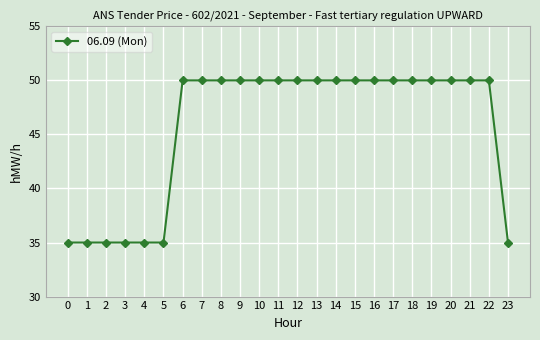

Approximately how many times larger is the value at 15 compared to 10?

1.0